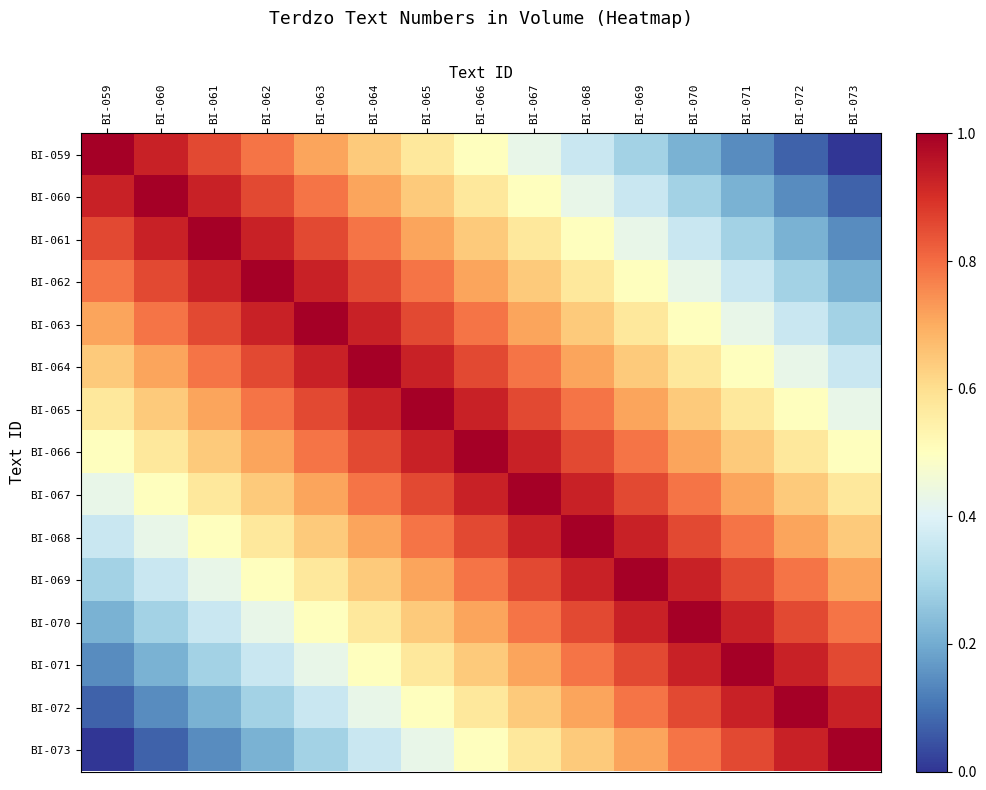

How many data points does each series have?

15